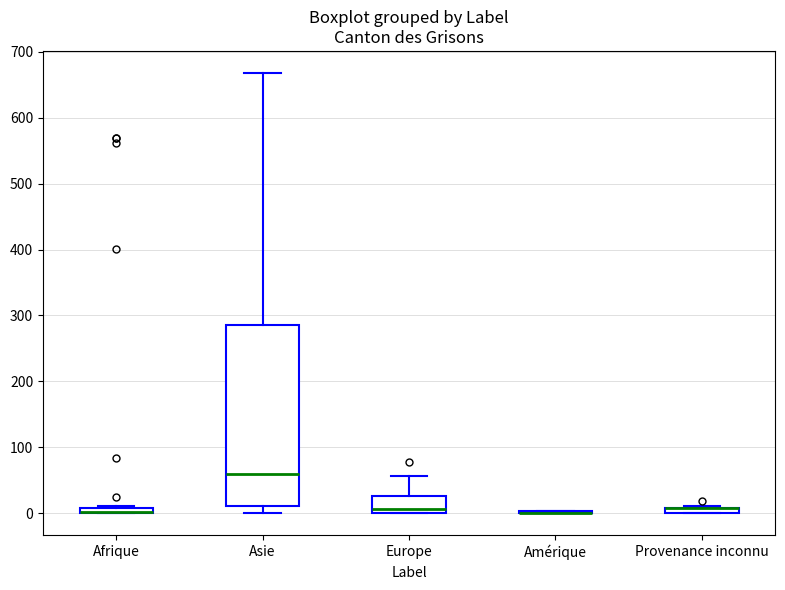

Where is the lower edge of the box for Afrique on the y-axis? The values are not printed on the chart, so give them approximately, as read against the axis.

0